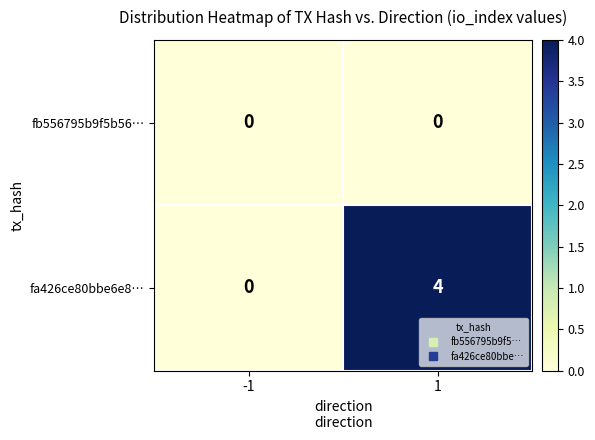

Is it true that fa426ce80bbe6e8… equals 4 at 1?

True